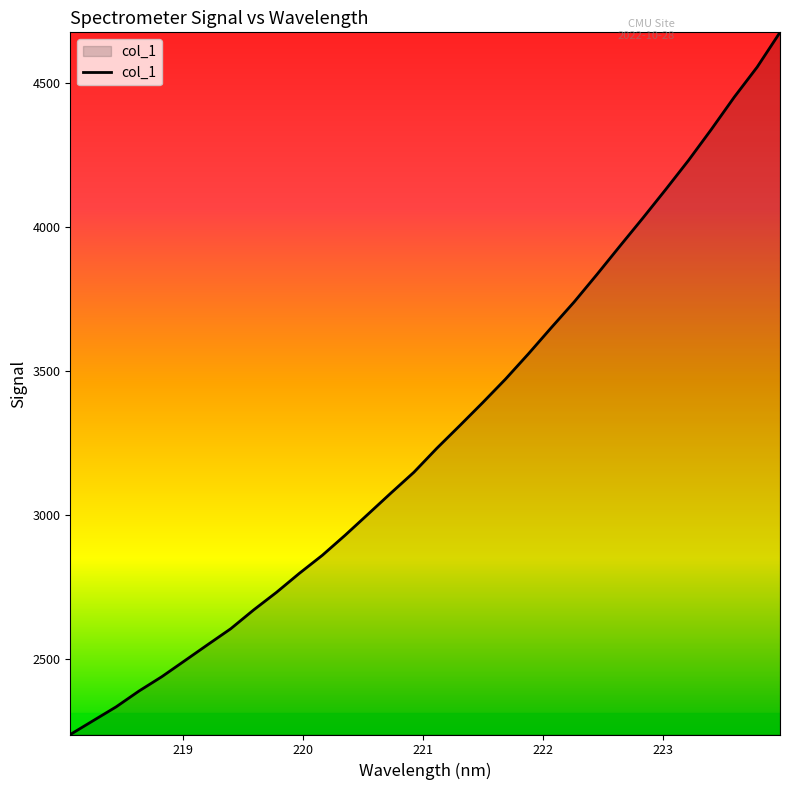

How many categories are shown in the chart?

32